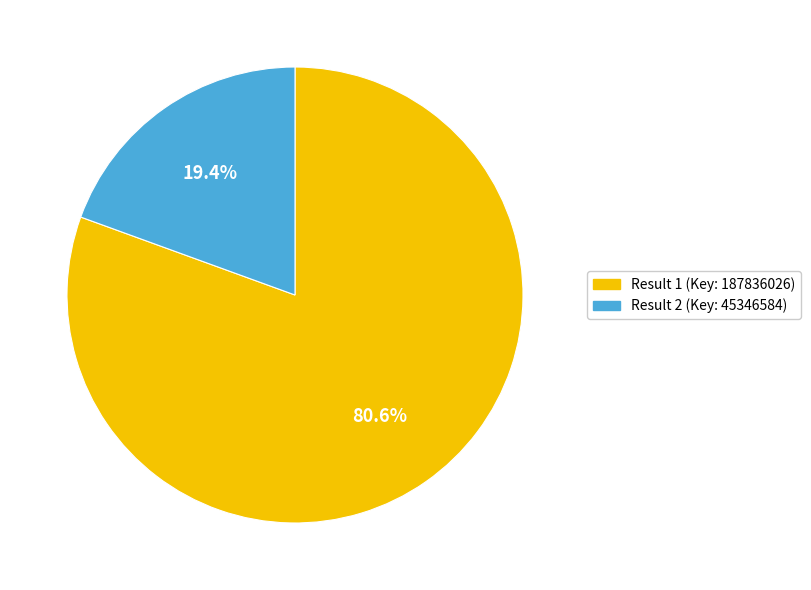

Does any single category account for the majority?

Yes